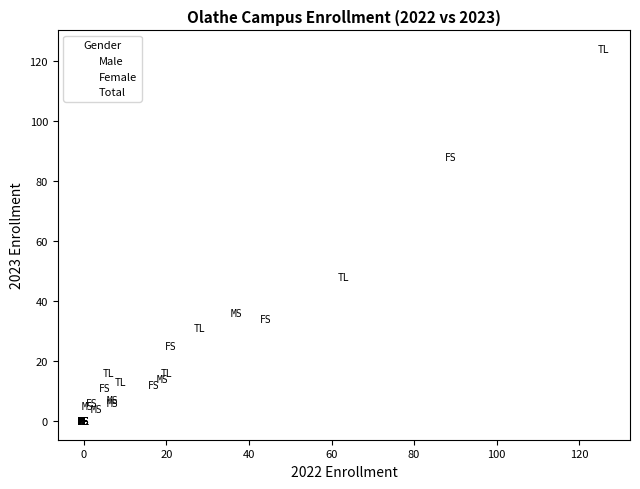

Which series contains the highest Y value?

Total